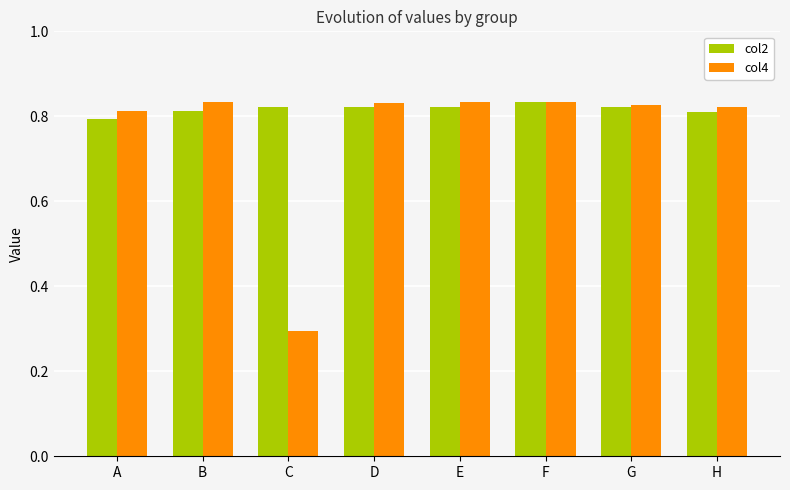

Which series has the largest range (max minus min)?

col4